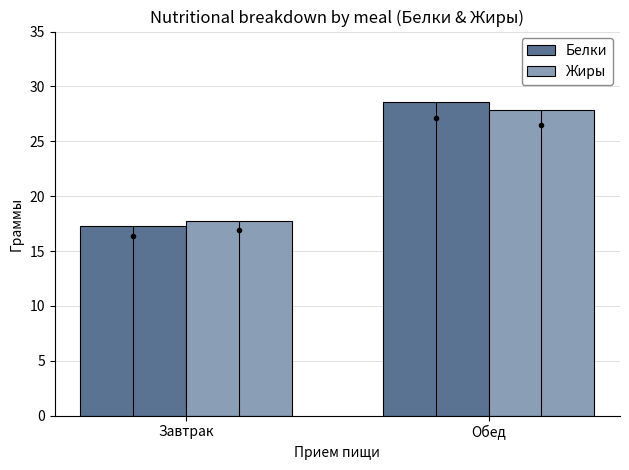

What position from the right is Завтрак?

2